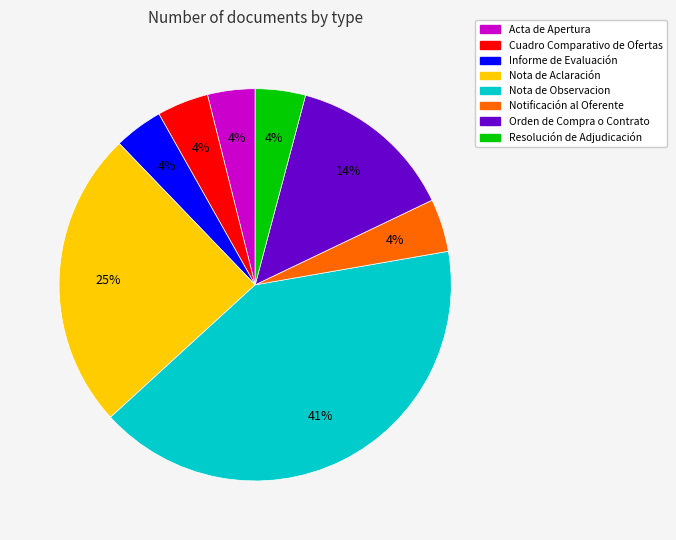

Do Cuadro Comparativo de Ofertas and Acta de Apertura together represent more than half of the pie?

No